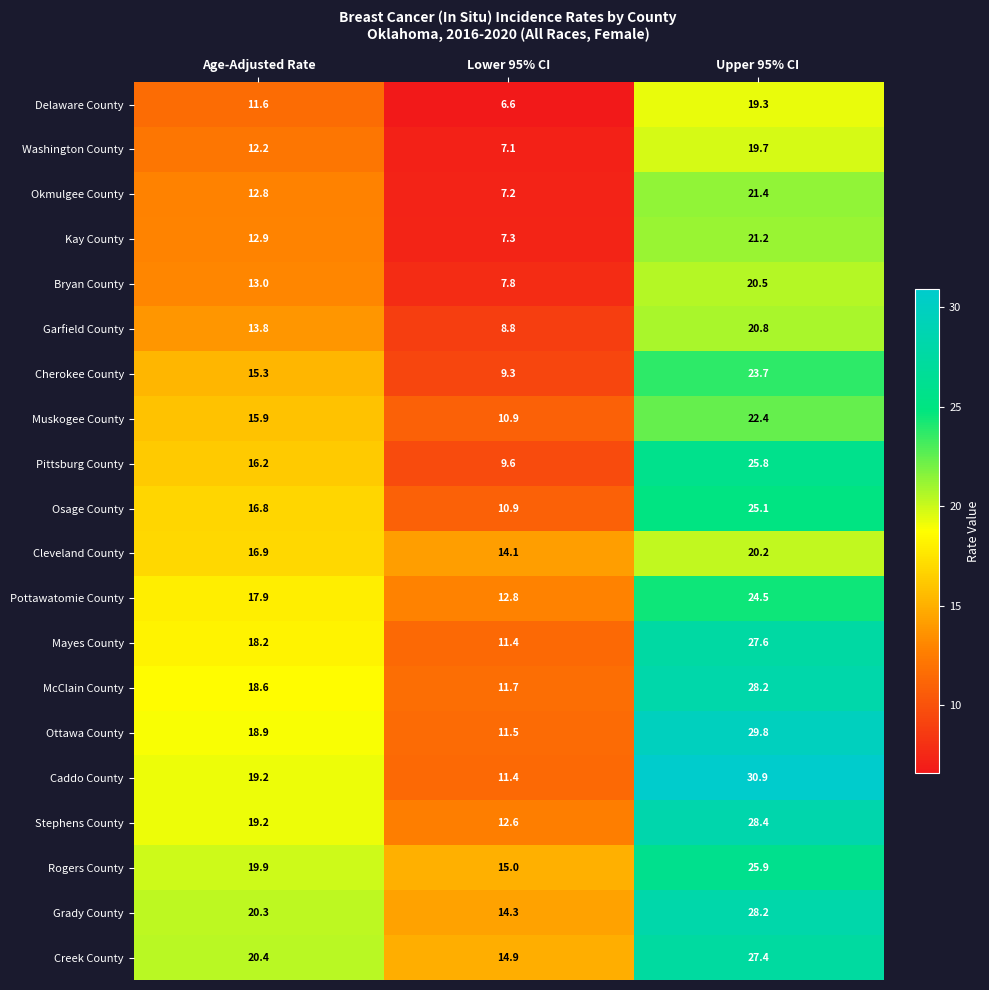

How many distinct data groups are displayed?

20